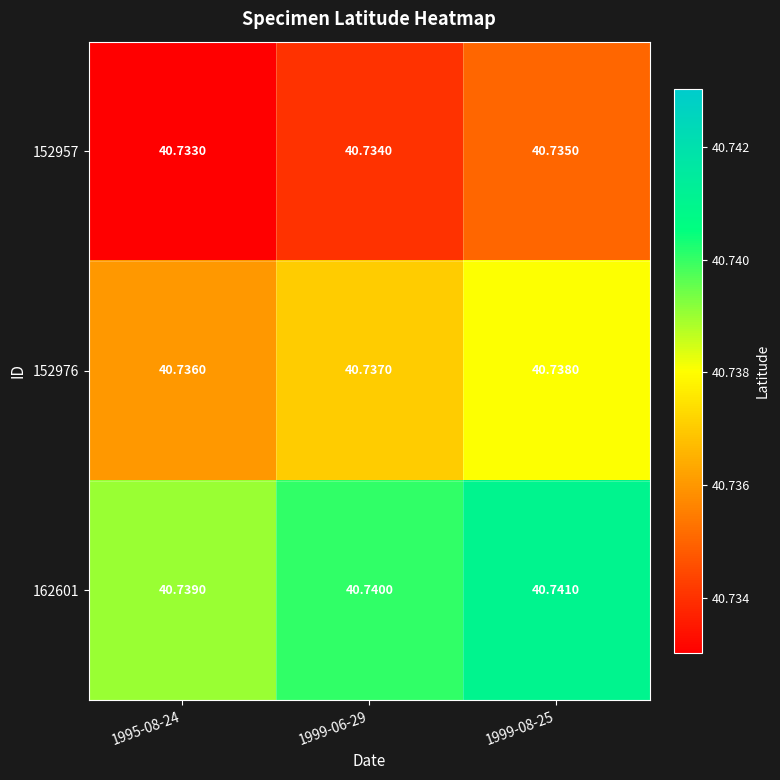

Between 1999-08-25 and 1995-08-24, which is larger?

1999-08-25